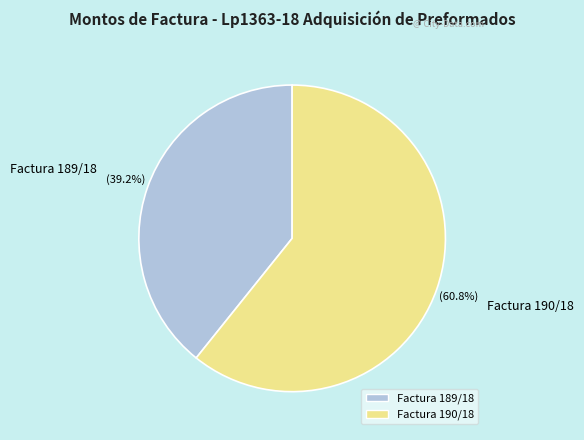

Rank the categories by value from lowest to highest.

Factura 189/18, Factura 190/18